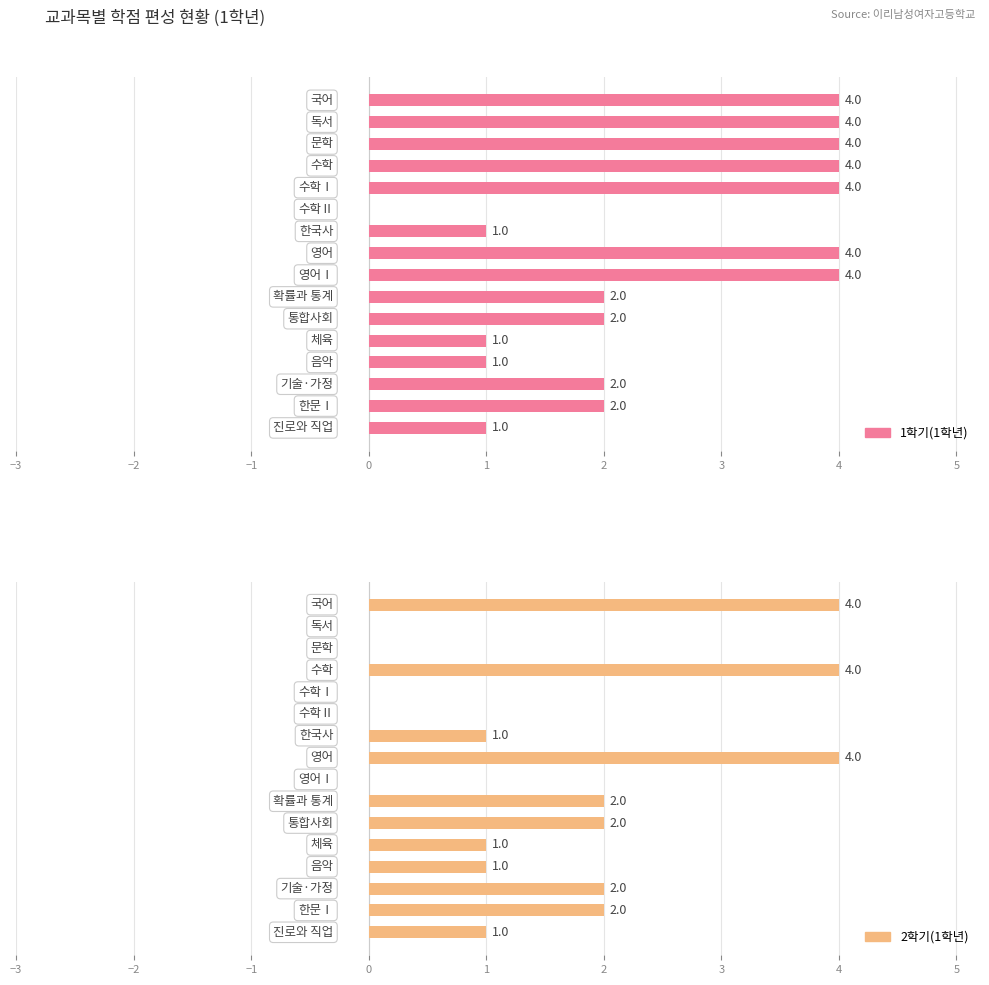

Count the 2학기(1학년) values in the range 0 to 2.

13